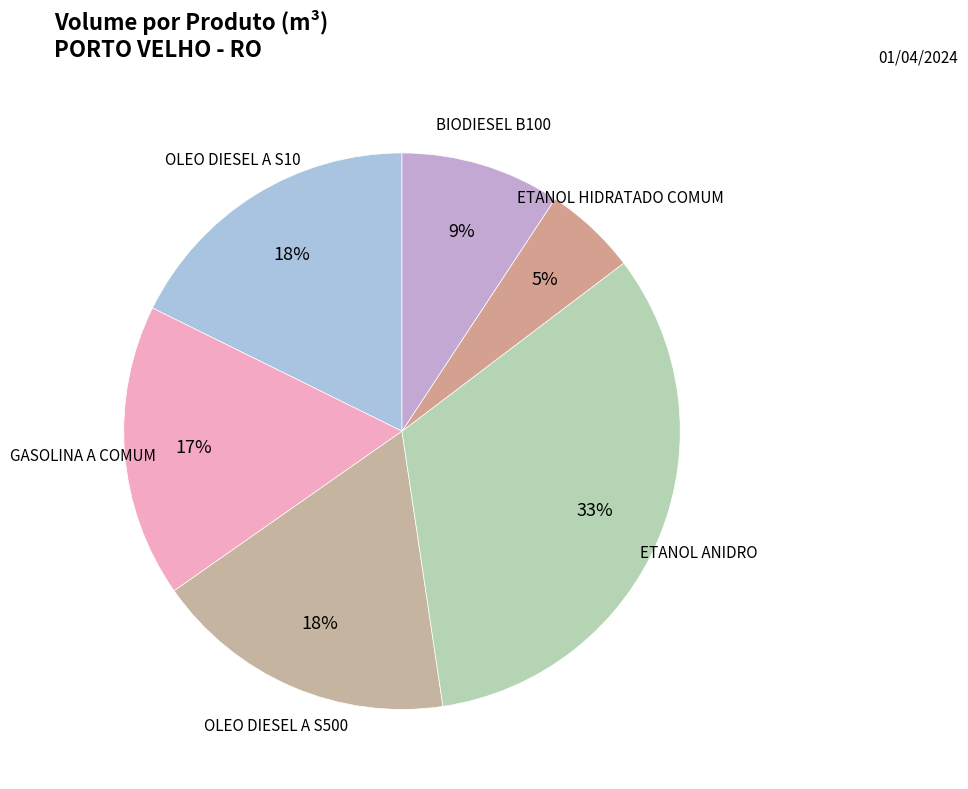

How many segments does this pie chart have?

6